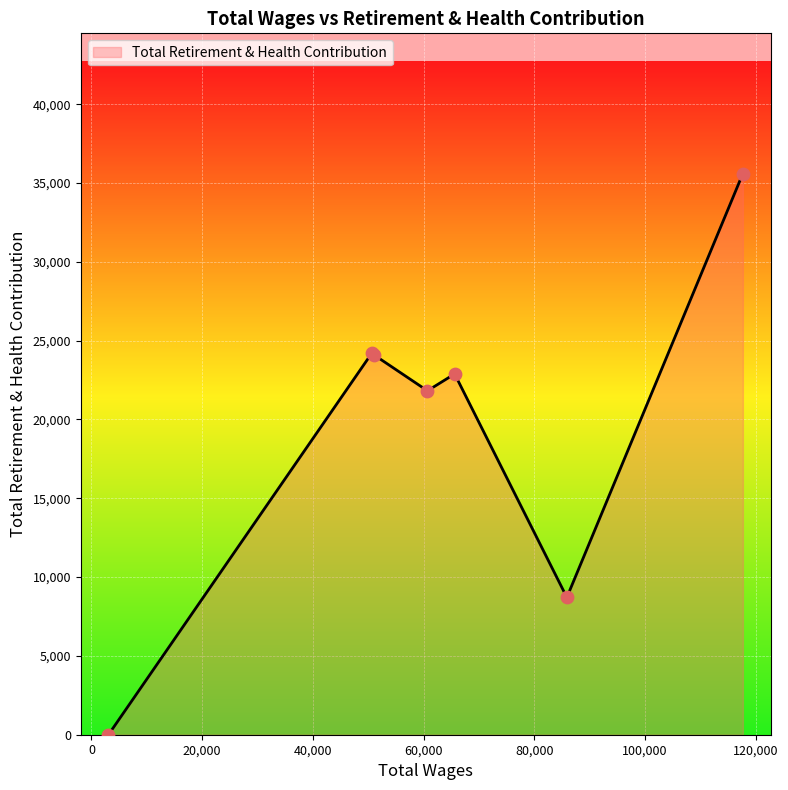

How many interior local valleys (lower than both neighbors) does the data have?

2